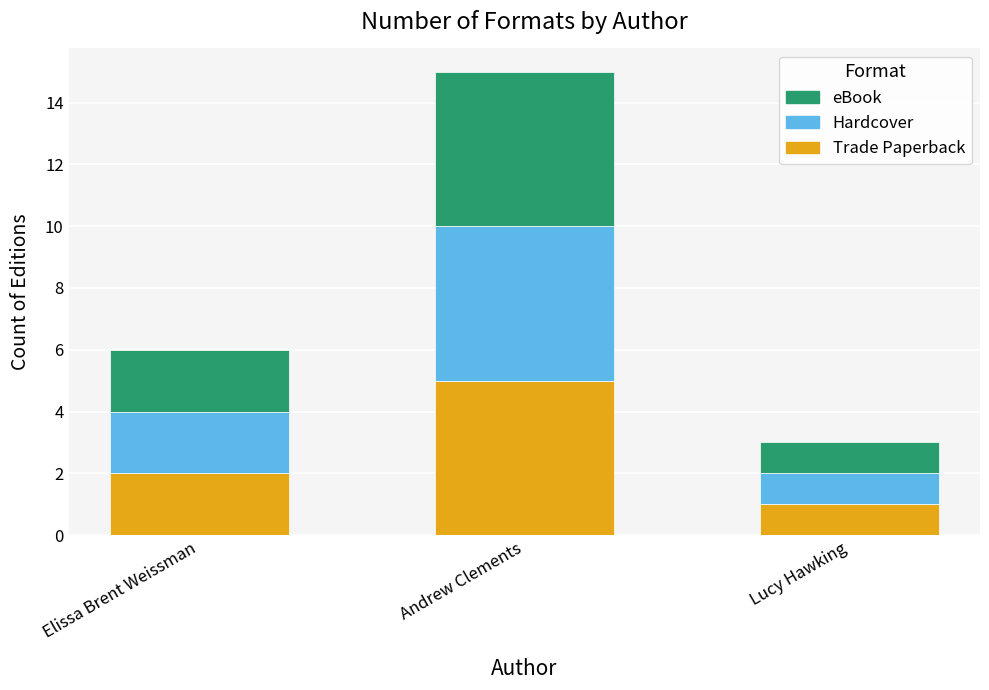

What is the total value across all series at Andrew Clements?

15